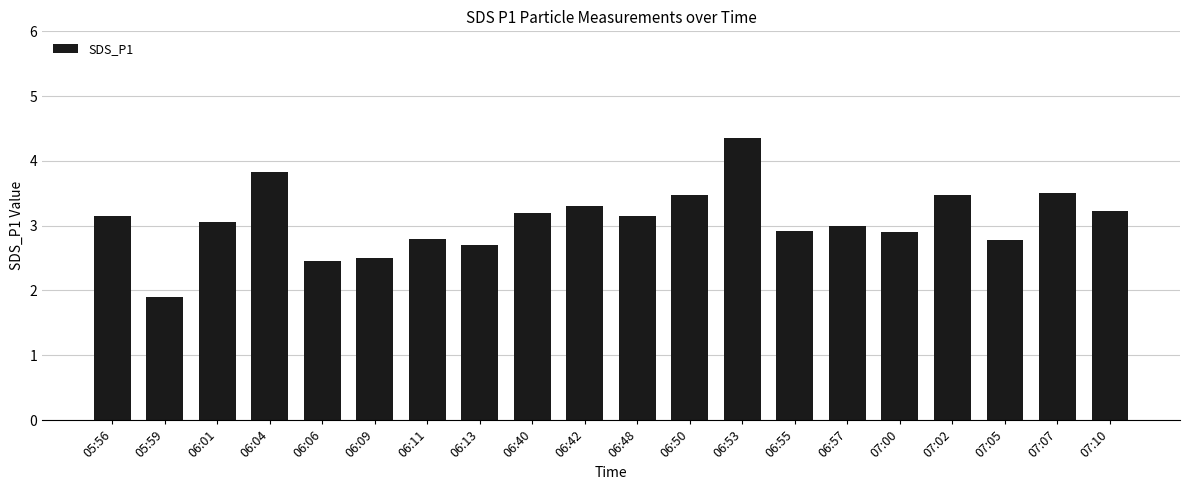

True or false: the data shows 4.3 at 06:53.

True